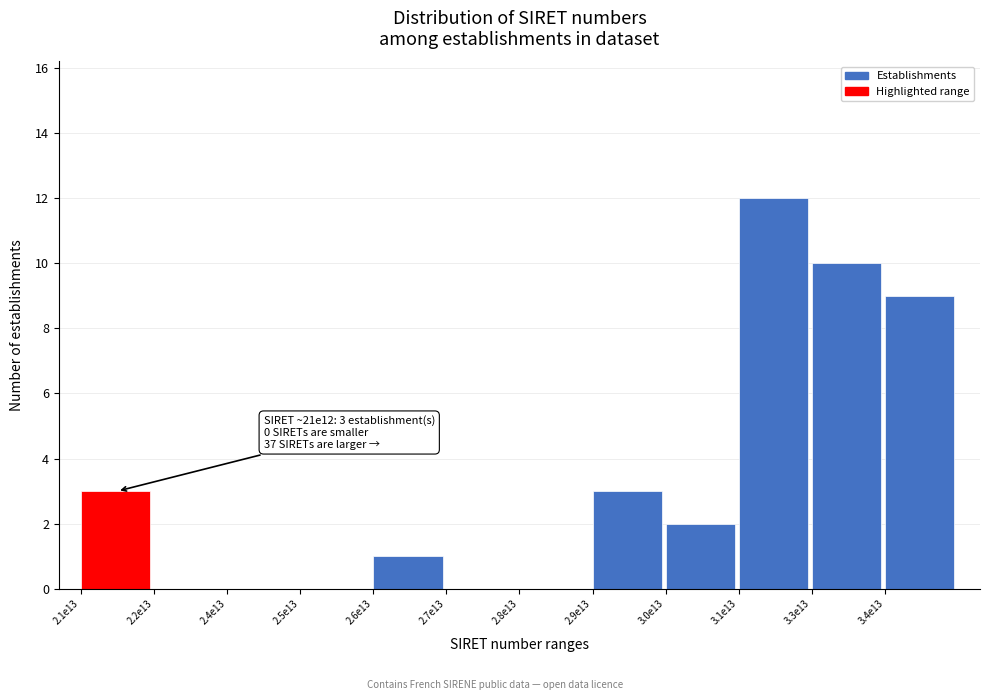

Reading left to right, transcribe all the data shown in this chart.

2.1e13=3	2.2e13=0	2.4e13=0	2.5e13=0	2.6e13=1	2.7e13=0	2.8e13=0	2.9e13=3	3.0e13=2	3.1e13=12	3.3e13=10	3.4e13=9